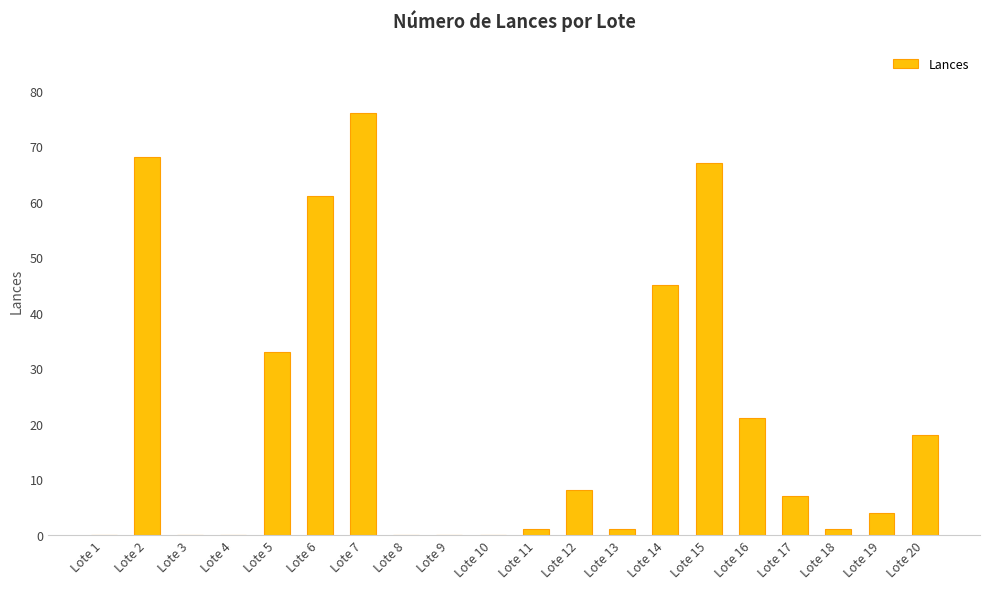

How many data points does each series have?

20